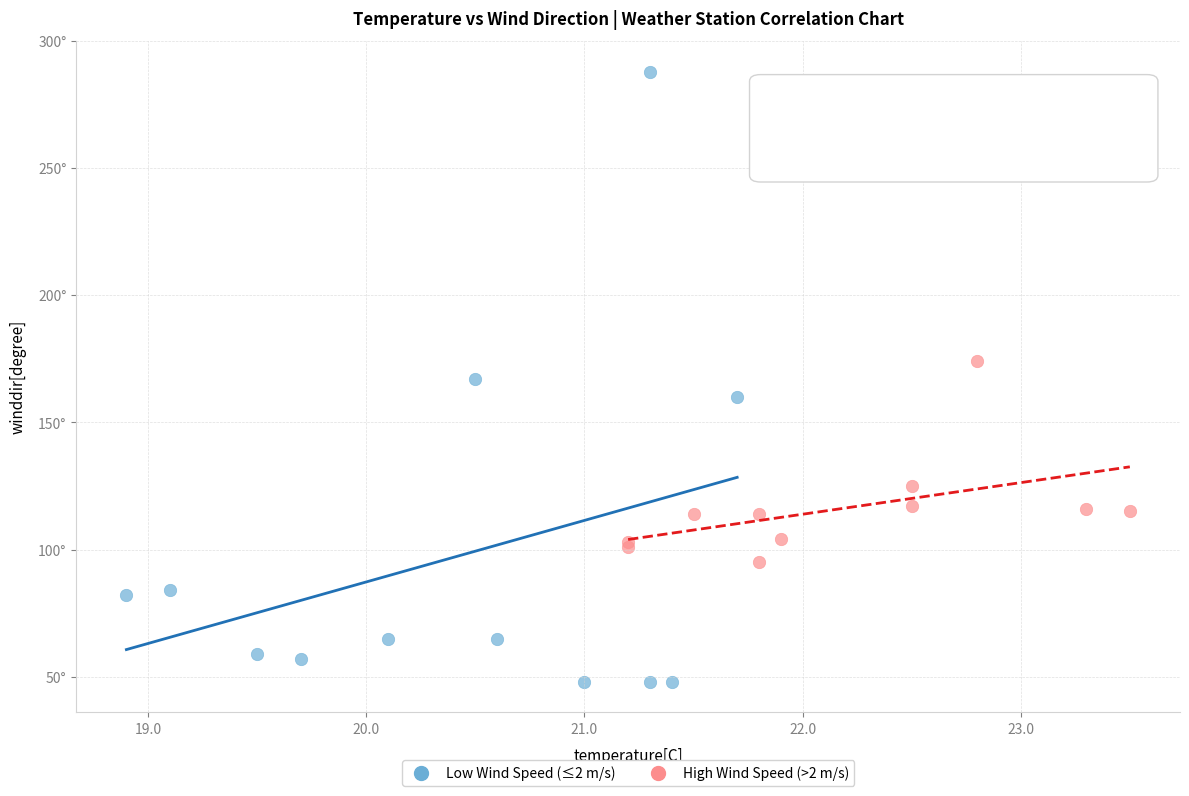

Which series reaches the minimum Y coordinate?

Low Wind Speed (≤2 m/s)